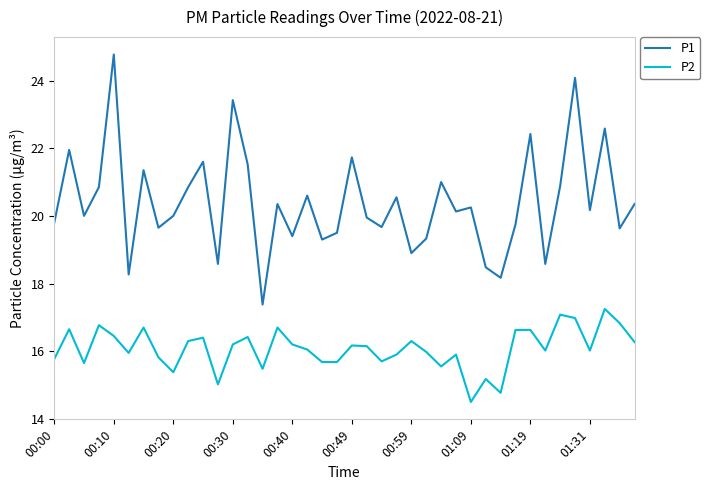

Which series has the largest total across all categories?

P1